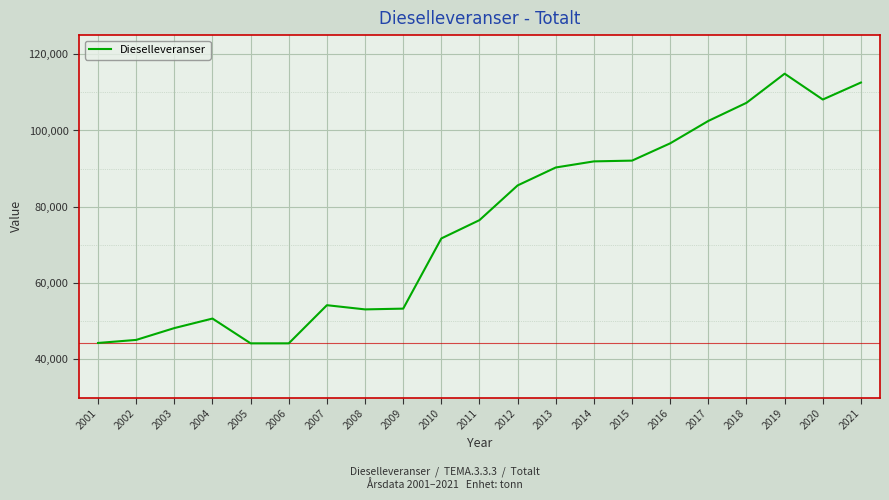

The value at 2008 is 53100. True or false?

True